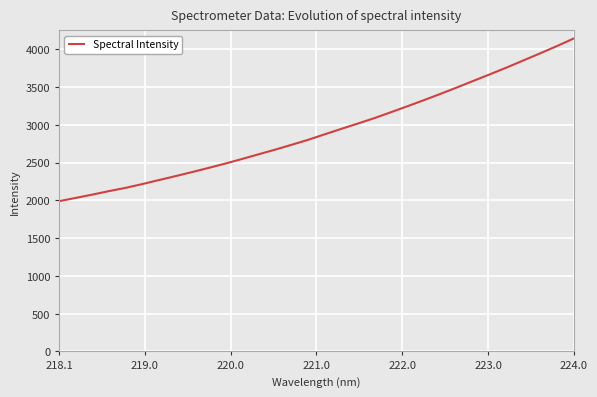

What is the minimum value shown in the chart?

1991.0